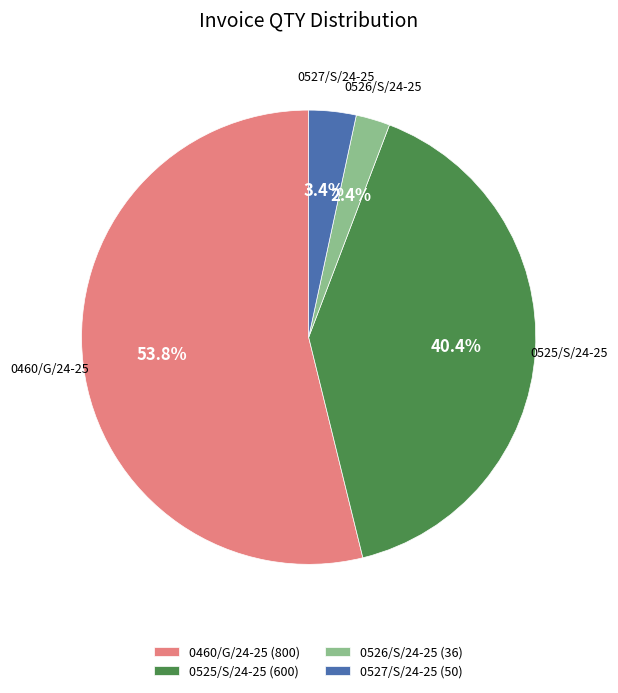

Is 0460/G/24-25 the majority of the pie?

Yes